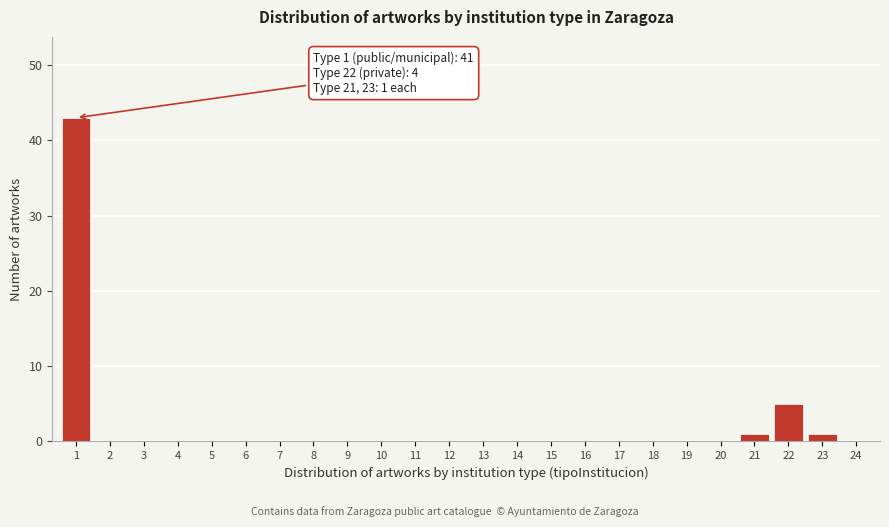

Reading left to right, what are all the values shown in this chart?

1=43	2=0	3=0	4=0	5=0	6=0	7=0	8=0	9=0	10=0	11=0	12=0	13=0	14=0	15=0	16=0	17=0	18=0	19=0	20=0	21=1	22=5	23=1	24=0